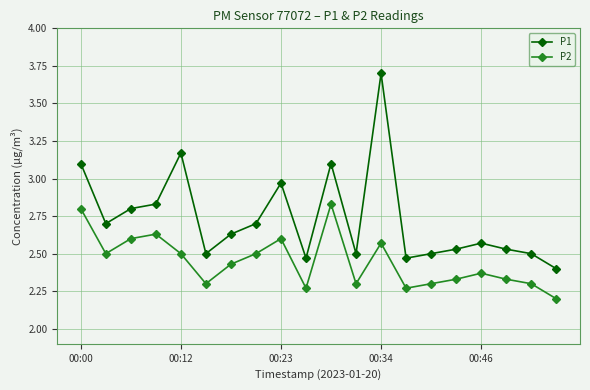

What is the sum of all P2 values?

48.9